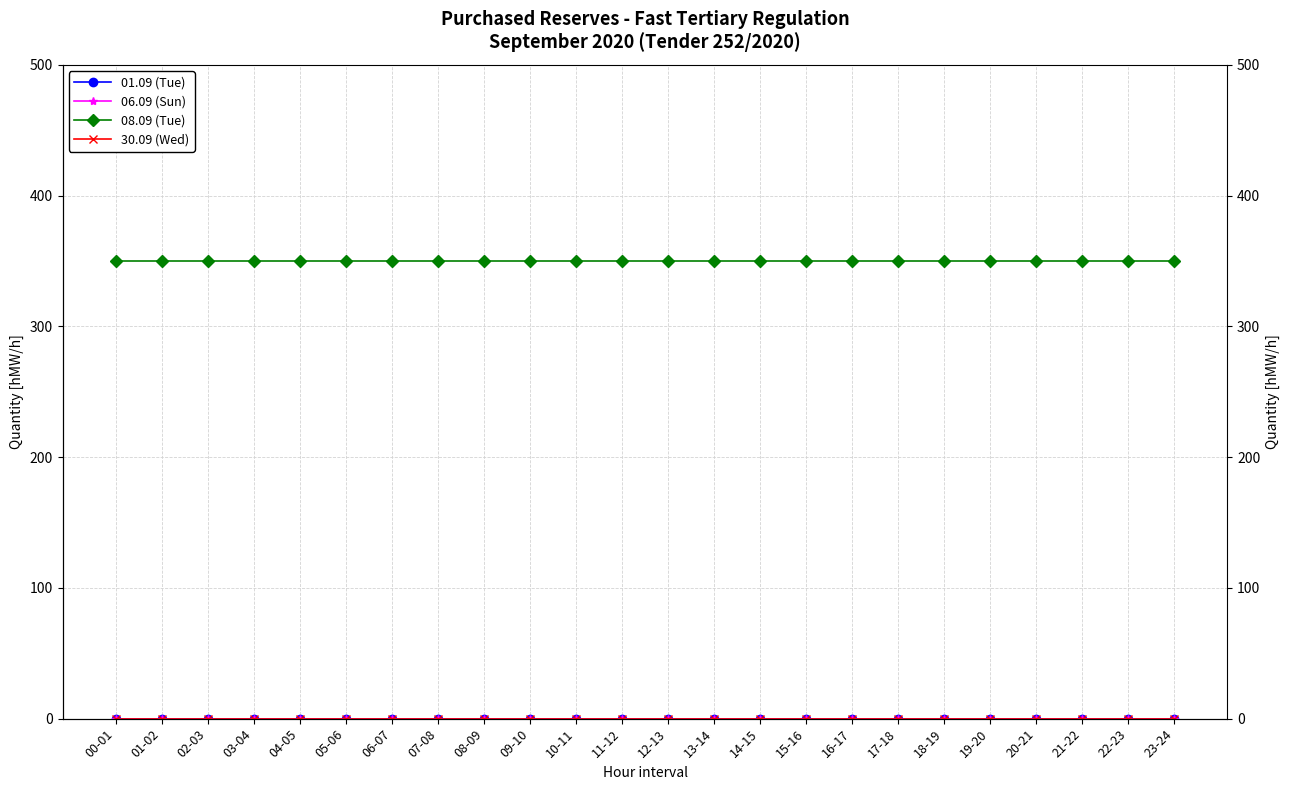

What is the label of the 1st point from the left?

00-01